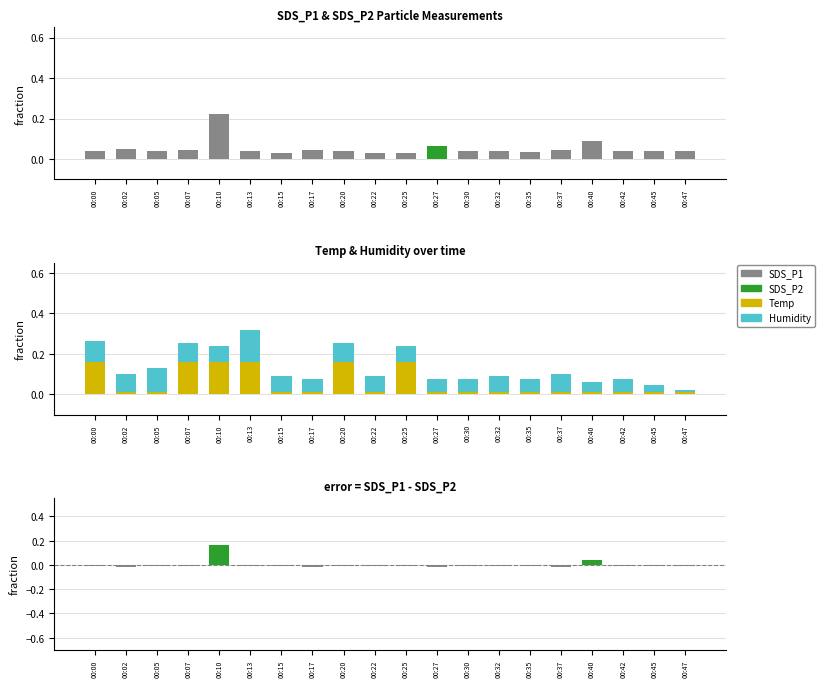

How many bars are there in total?

100